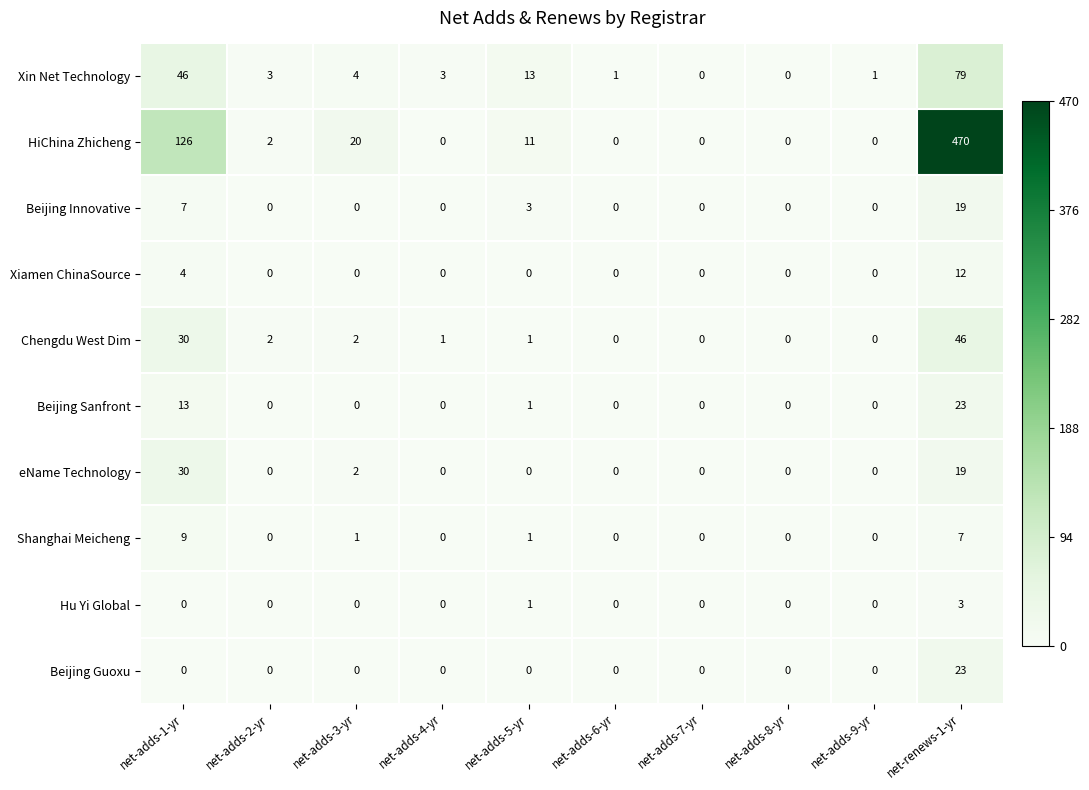

What is the spread (max minus min) of values at net-renews-1-yr?

467